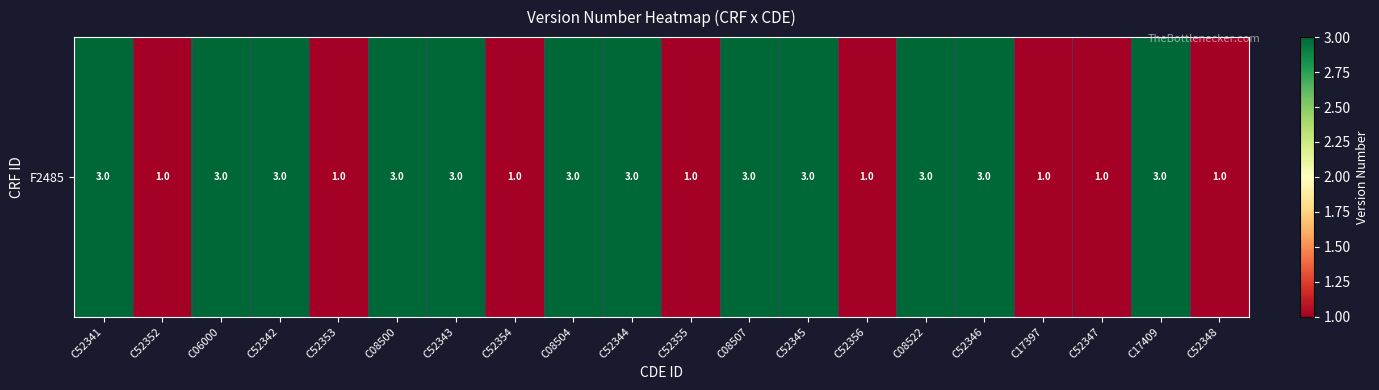

True or false: the data shows 1 at C17397.

False